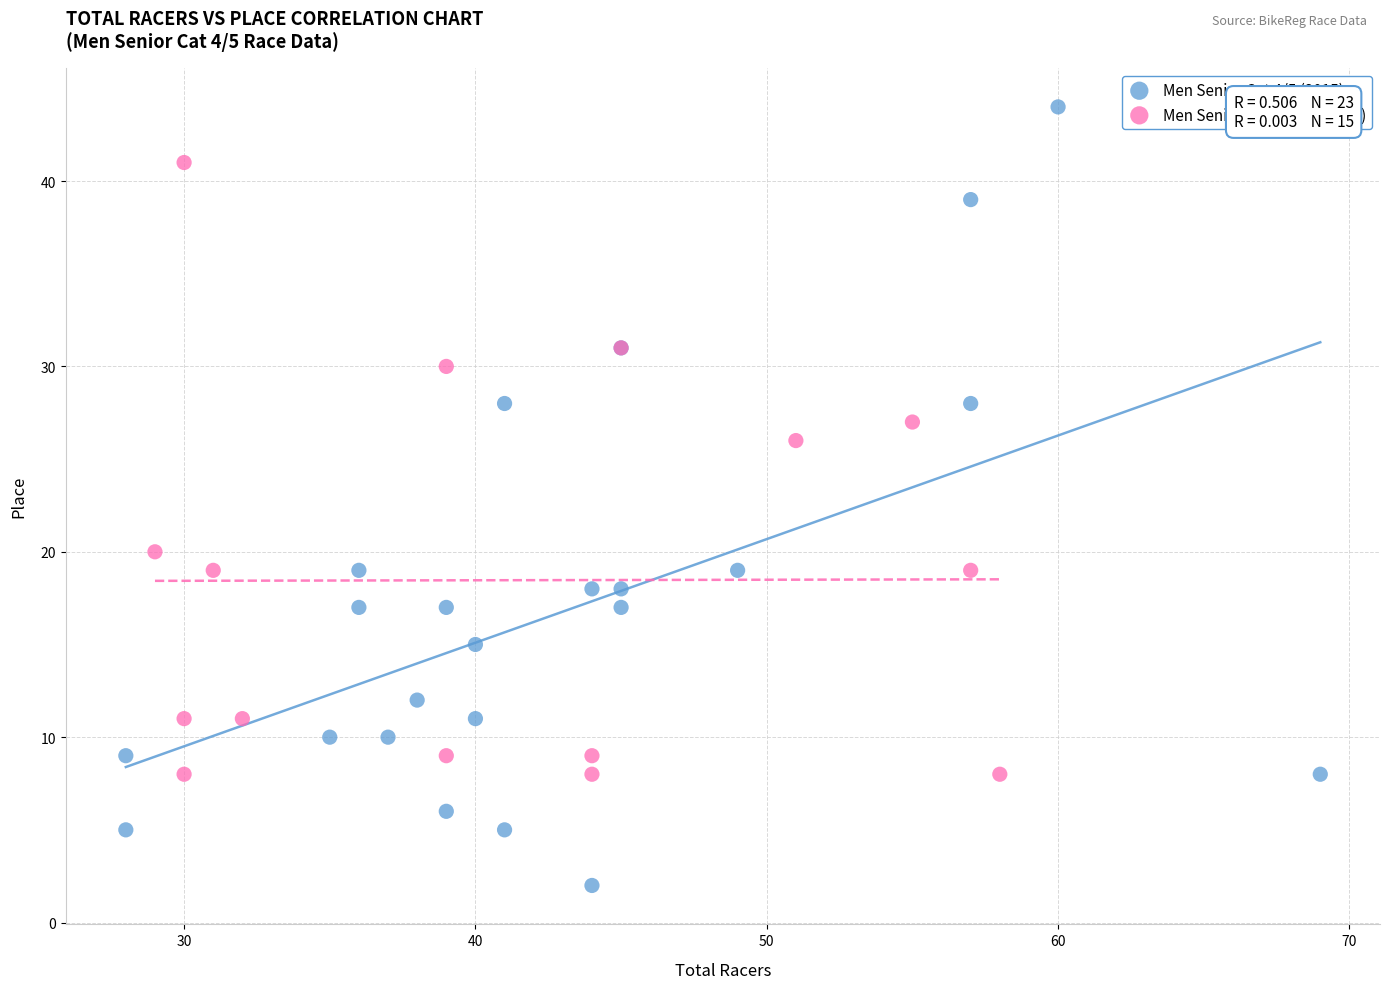

Which series reaches the maximum Y coordinate?

Men Senior Cat 4/5 (2015)